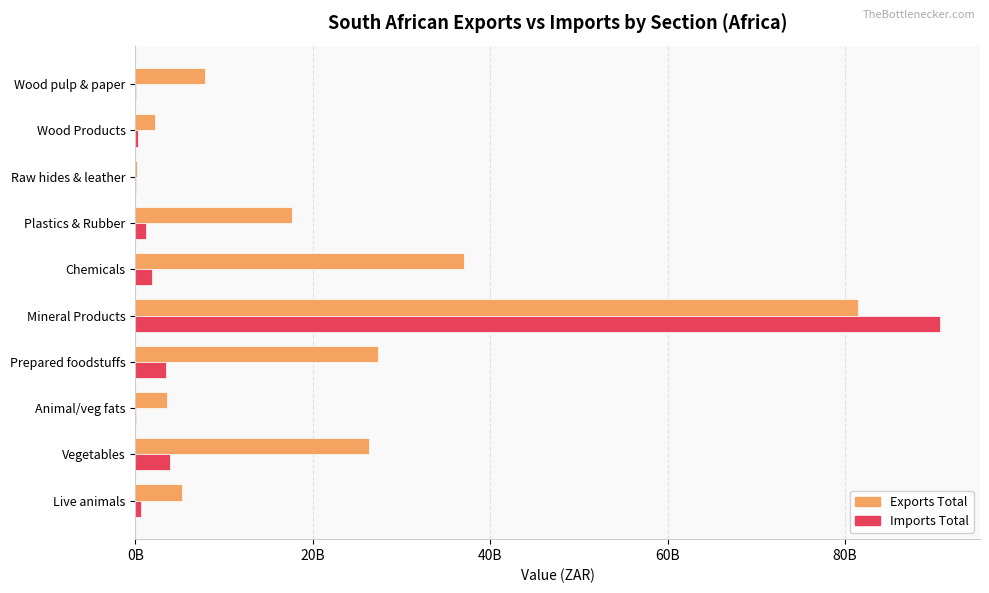

What are all the series names shown in the legend?

Exports Total, Imports Total